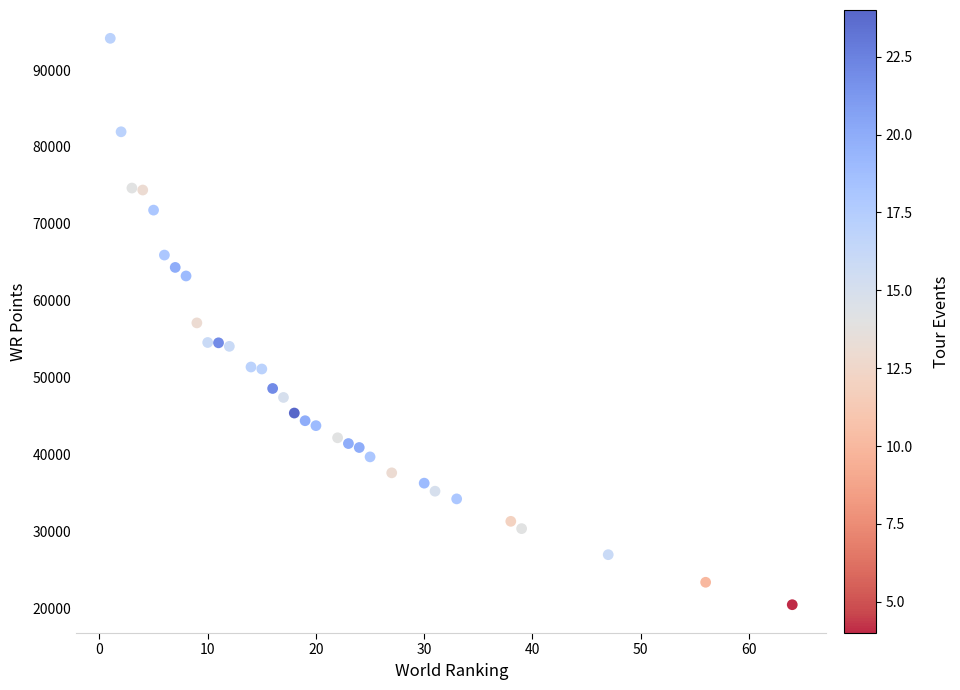

What is the range of Y values (max minus min)?

73700